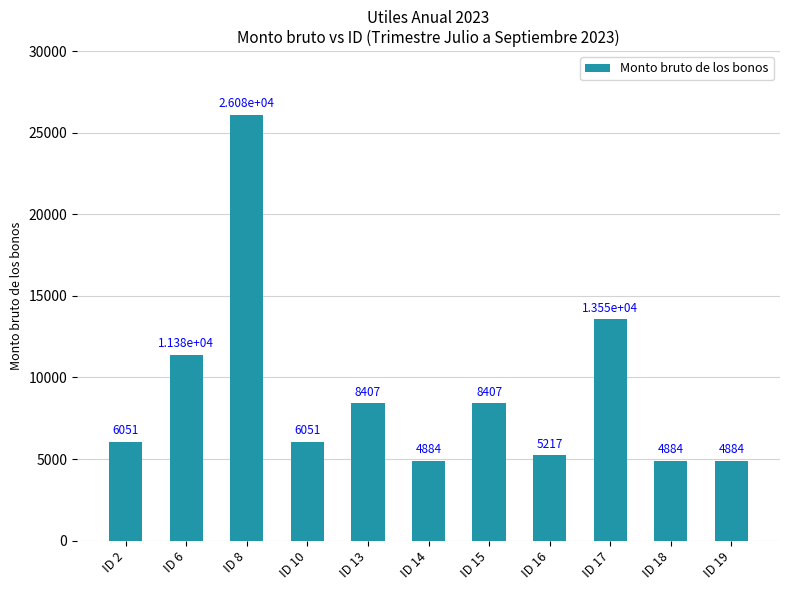

How many values are below 6050?

4